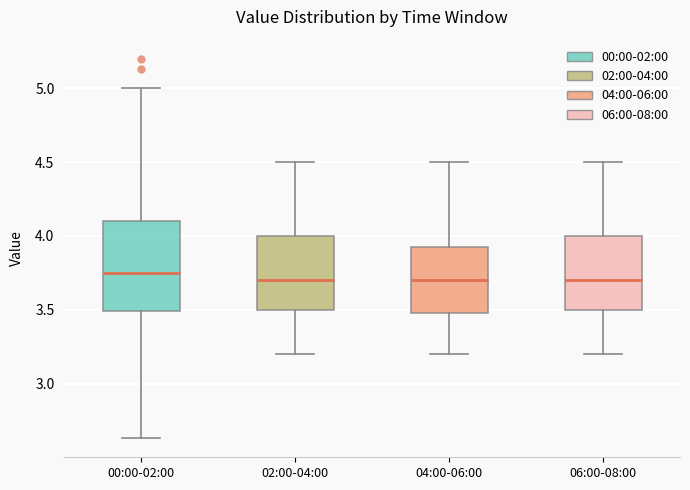

Where does the upper whisker of the box for 06:00-08:00 end on the y-axis? The values are not printed on the chart, so give them approximately, as read against the axis.

4.50